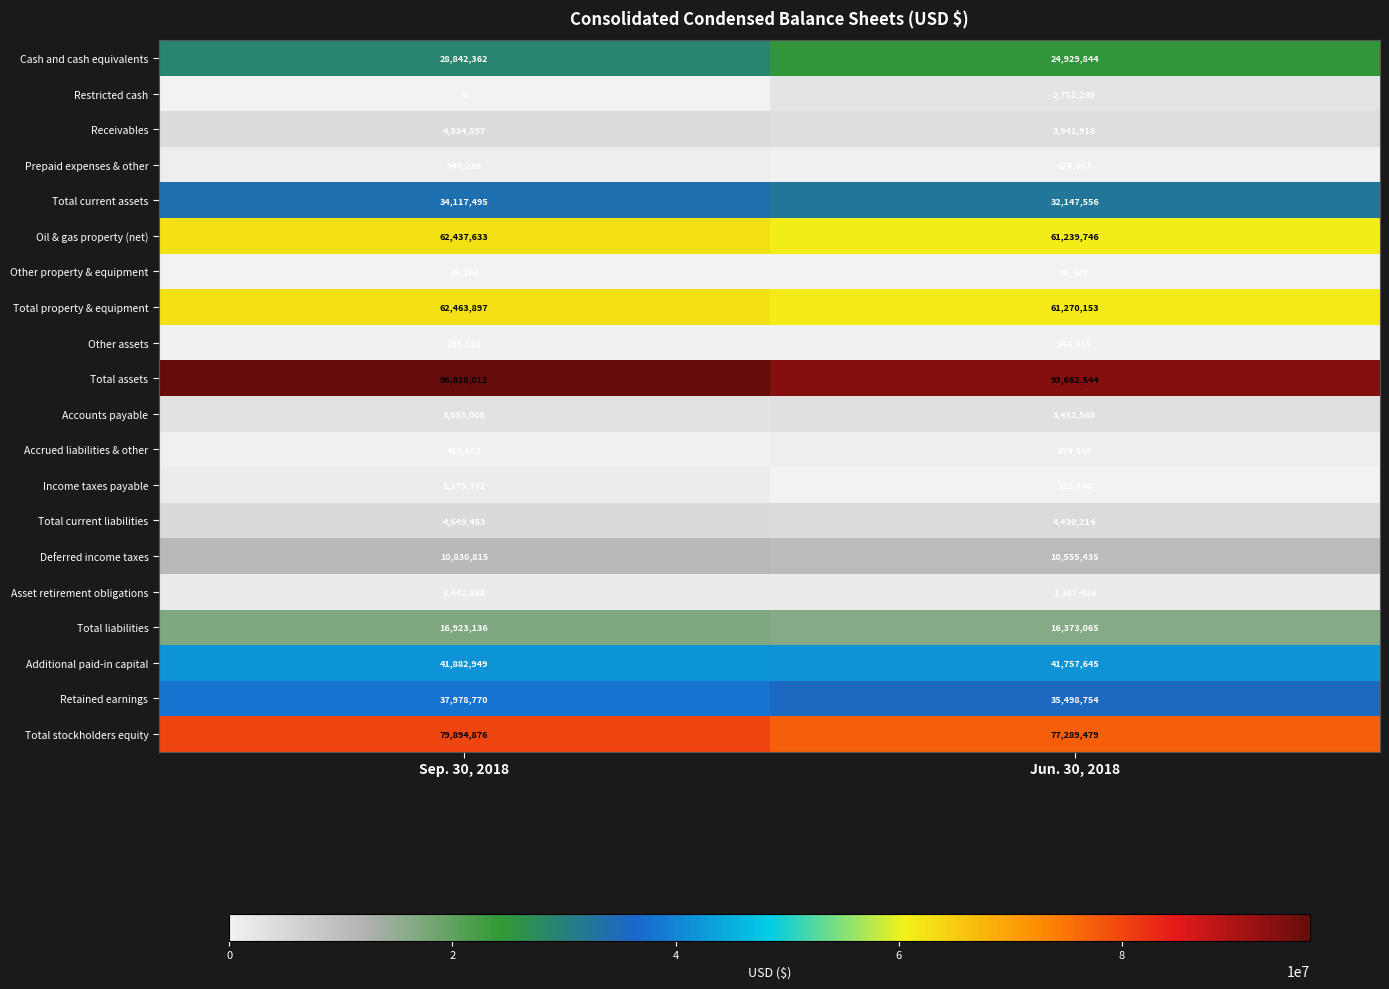

The value of Other assets at Sep. 30, 2018 is 236620. True or false?

True